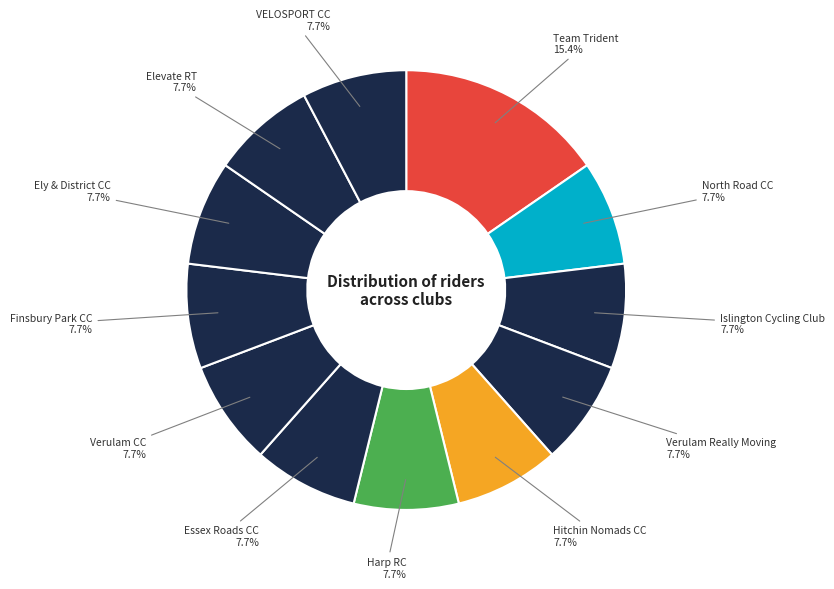

Count the number of slices in the pie.

12